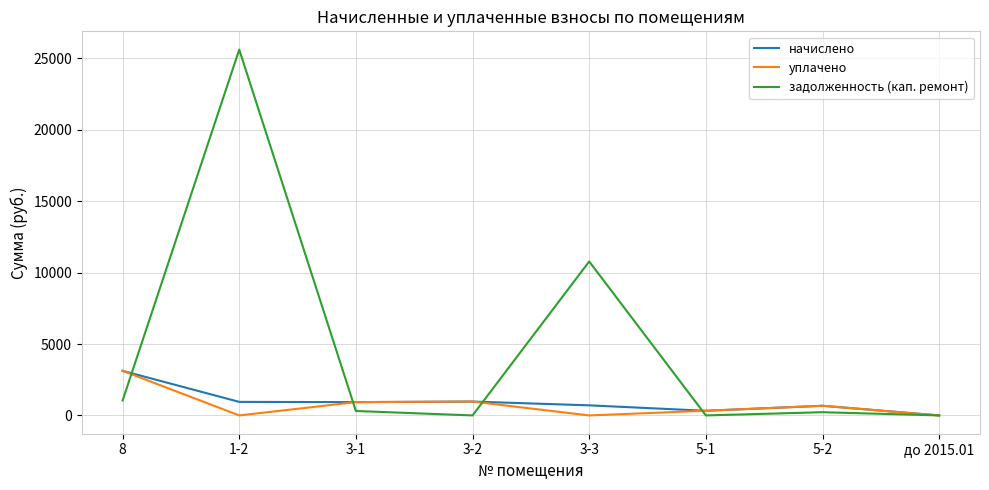

Is this an area chart (filled region under the line)?

No